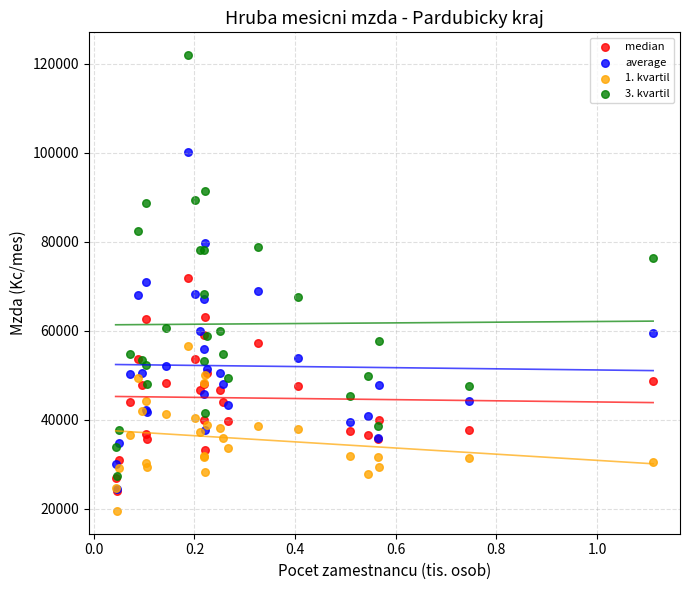

Which series reaches the minimum Y coordinate?

1. kvartil